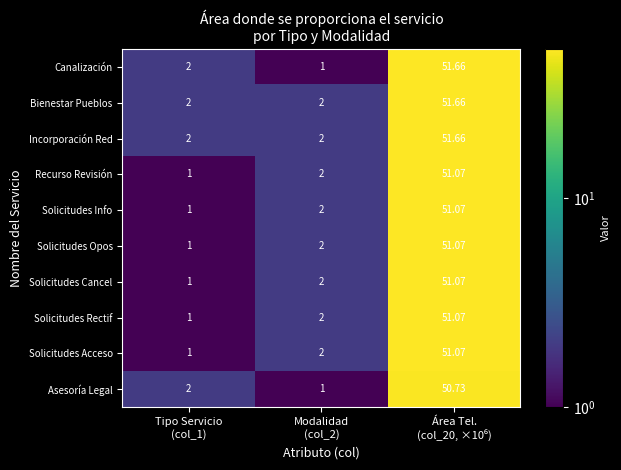

Which series has the widest spread of values?

Canalización